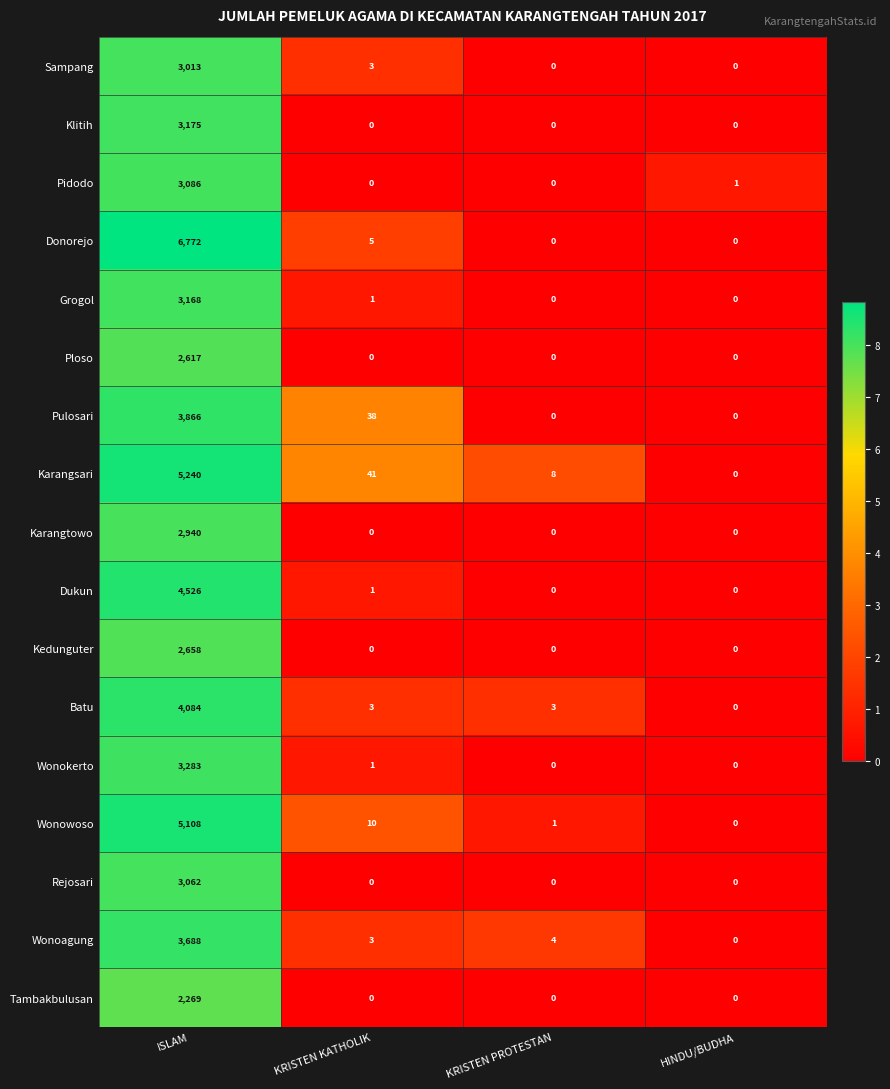

True or false: Karangsari has a value of 5240 at ISLAM.

True